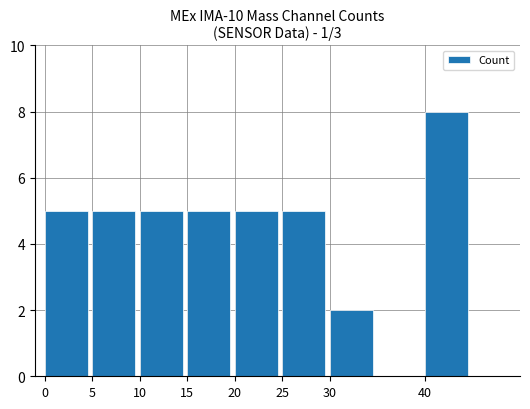

Is it true that the value at 40 is 2?

False